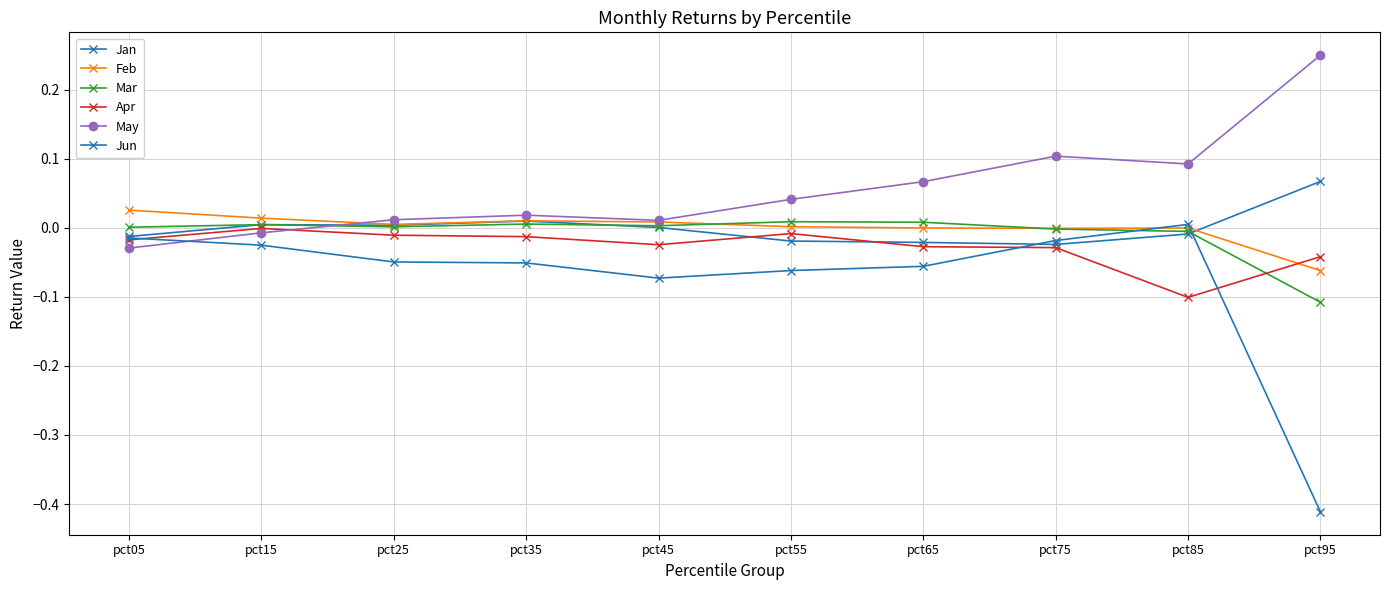

How many series are shown in this chart?

6